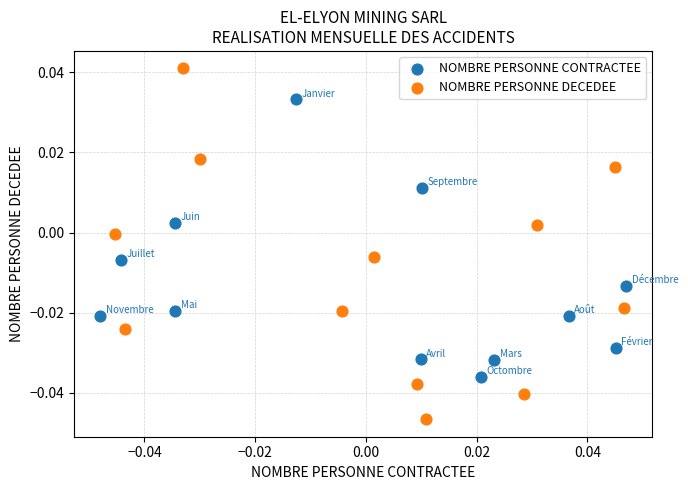

Which series reaches the maximum Y coordinate?

NOMBRE PERSONNE DECEDEE